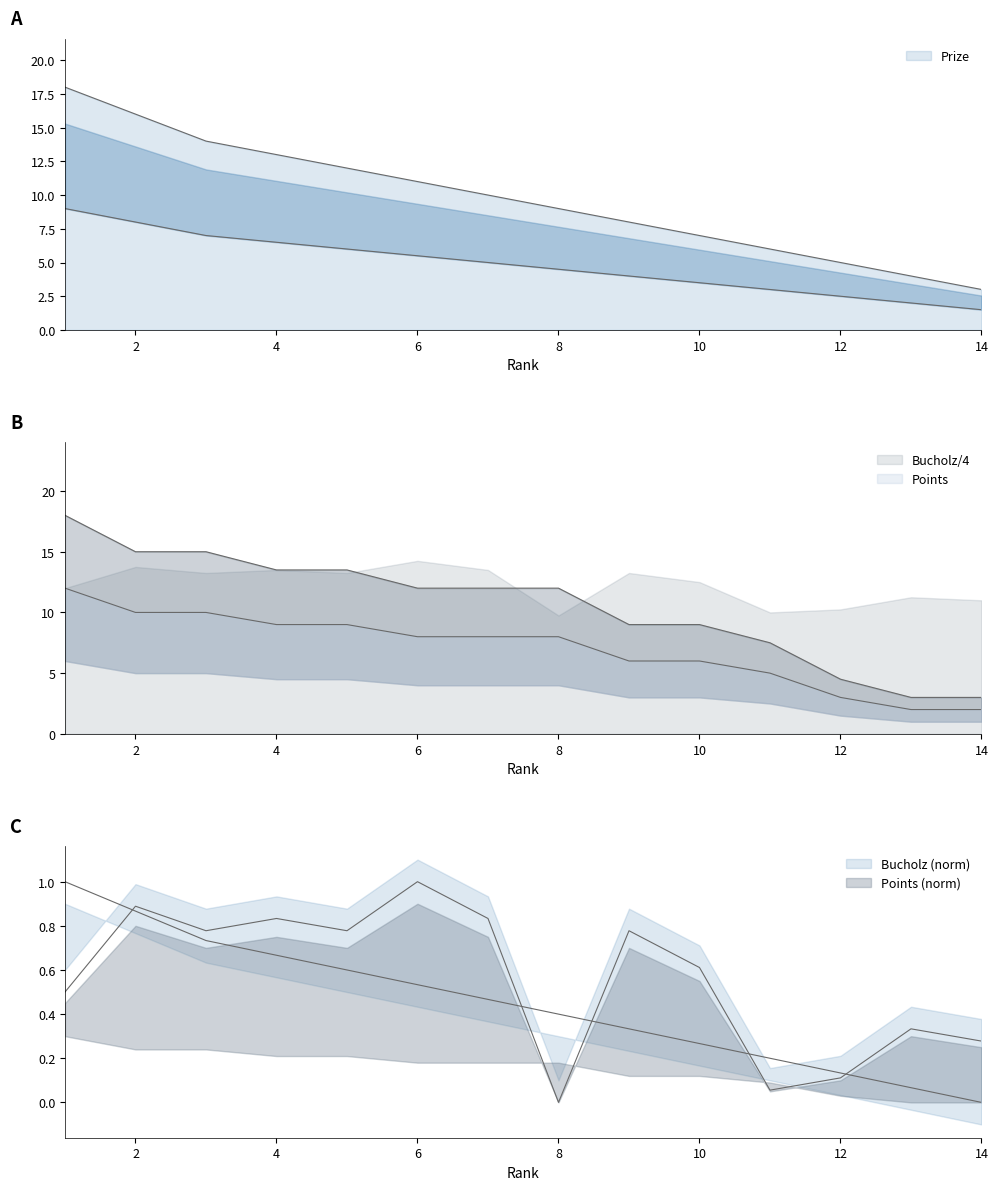

True or false: Points and Bucholz intersect in this chart.

False